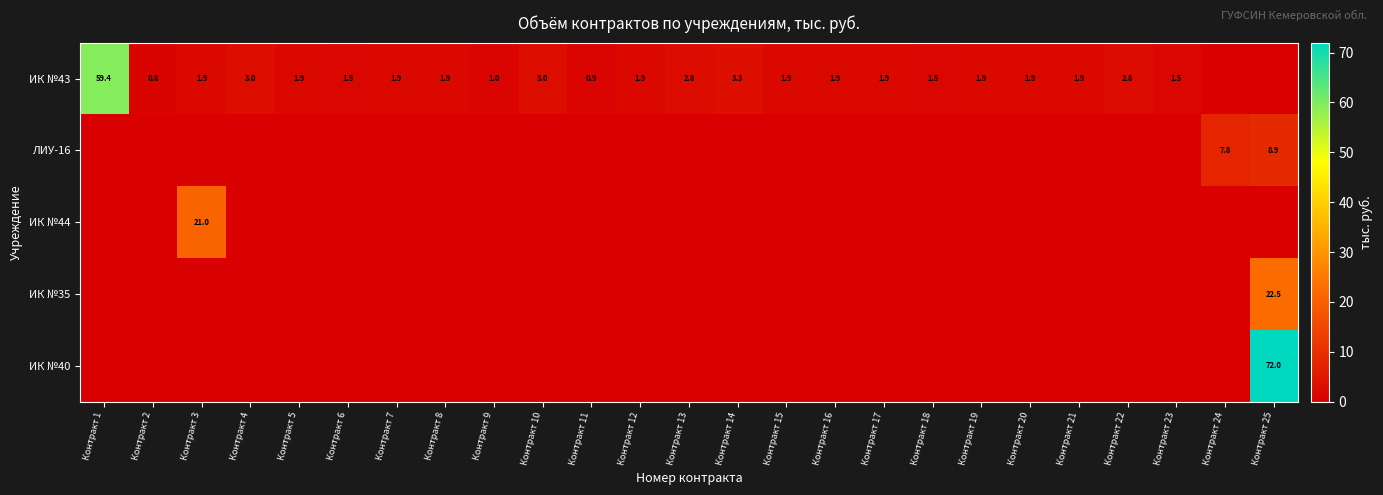

True or false: ЛИУ-16 has a value of 3.6 at Контракт 25.

False